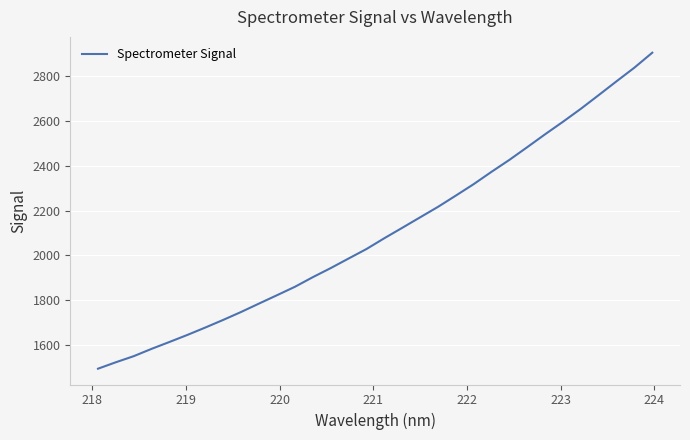

How many lines are shown in the chart?

1